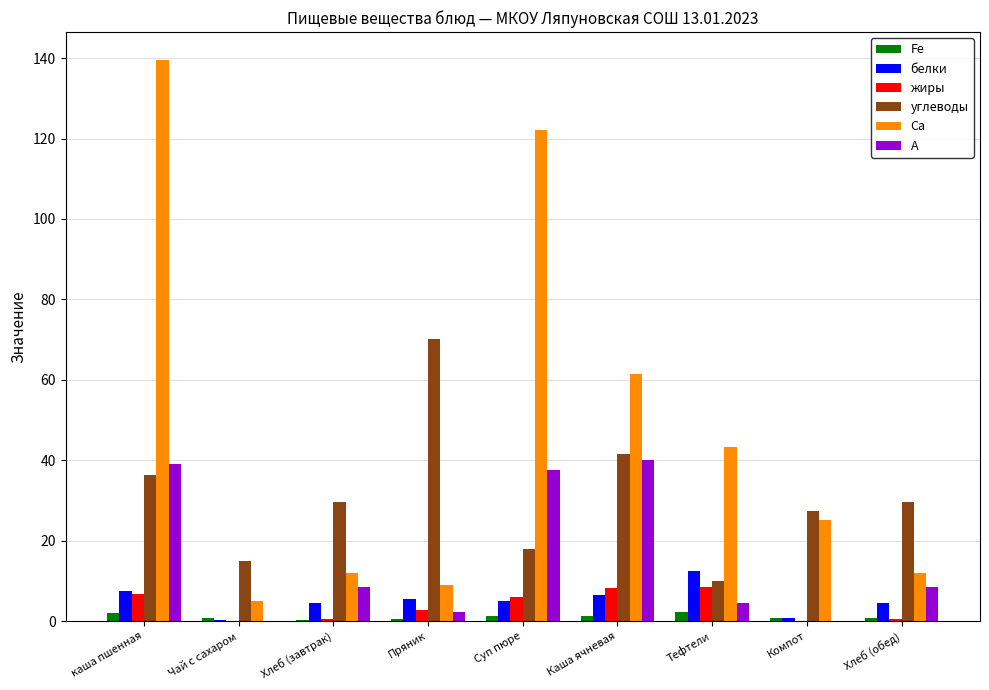

What is the greatest value displayed?

139.5